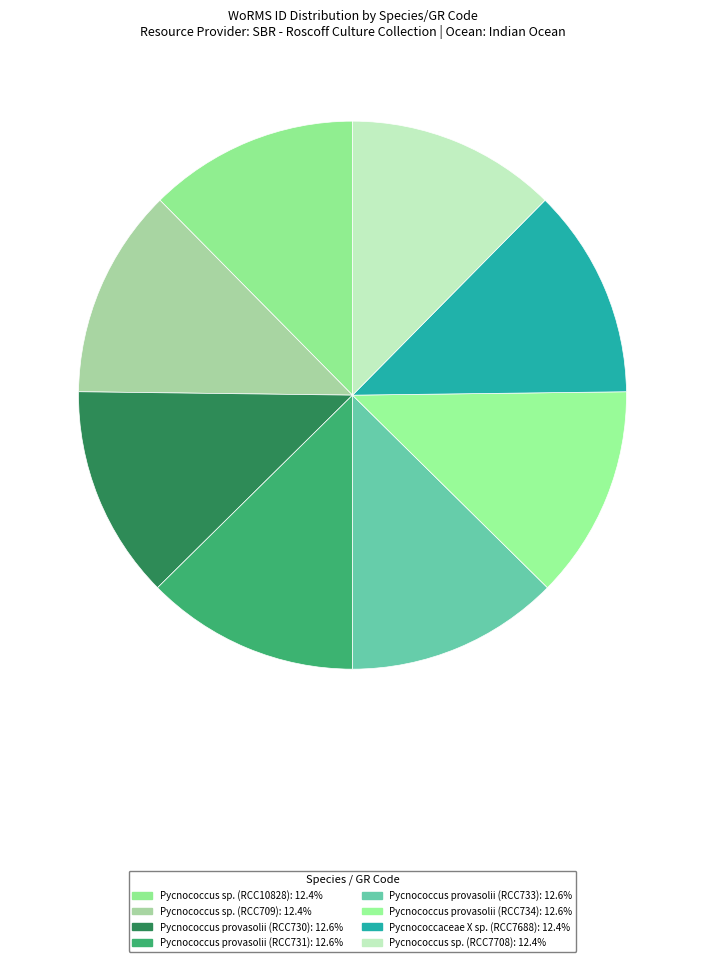

Approximately how many times larger is the value at Pycnococcus provasolii (RCC731) compared to Pycnococcaceae X sp. (RCC7688)?

1.0